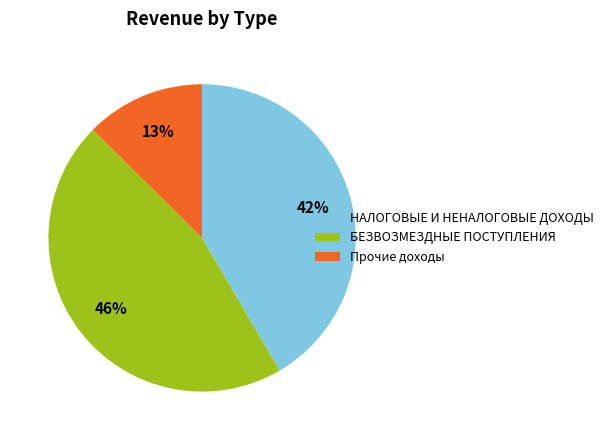

Is it true that Прочие доходы is 23% of the pie?

False